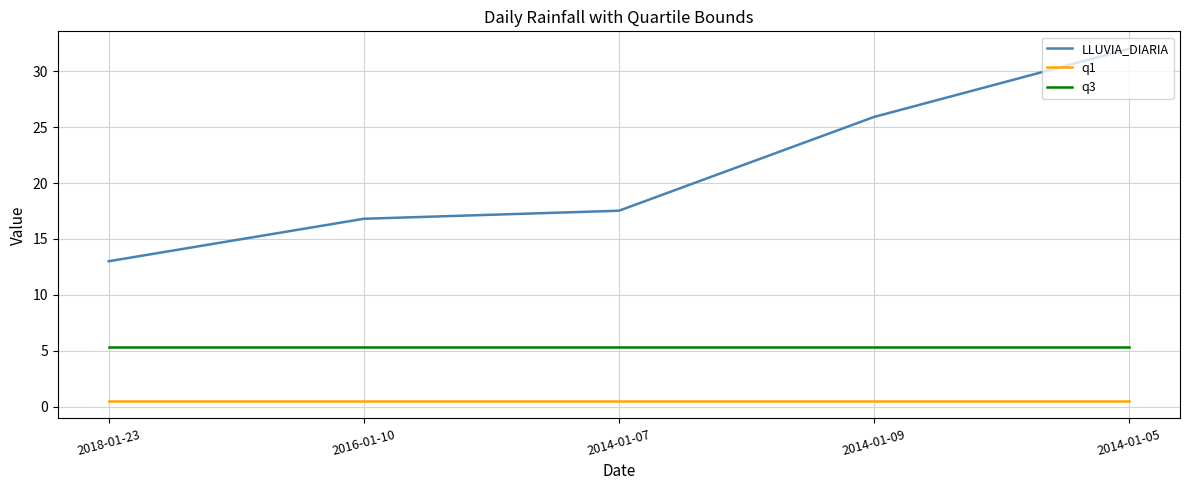

Which series has the largest range (max minus min)?

LLUVIA_DIARIA